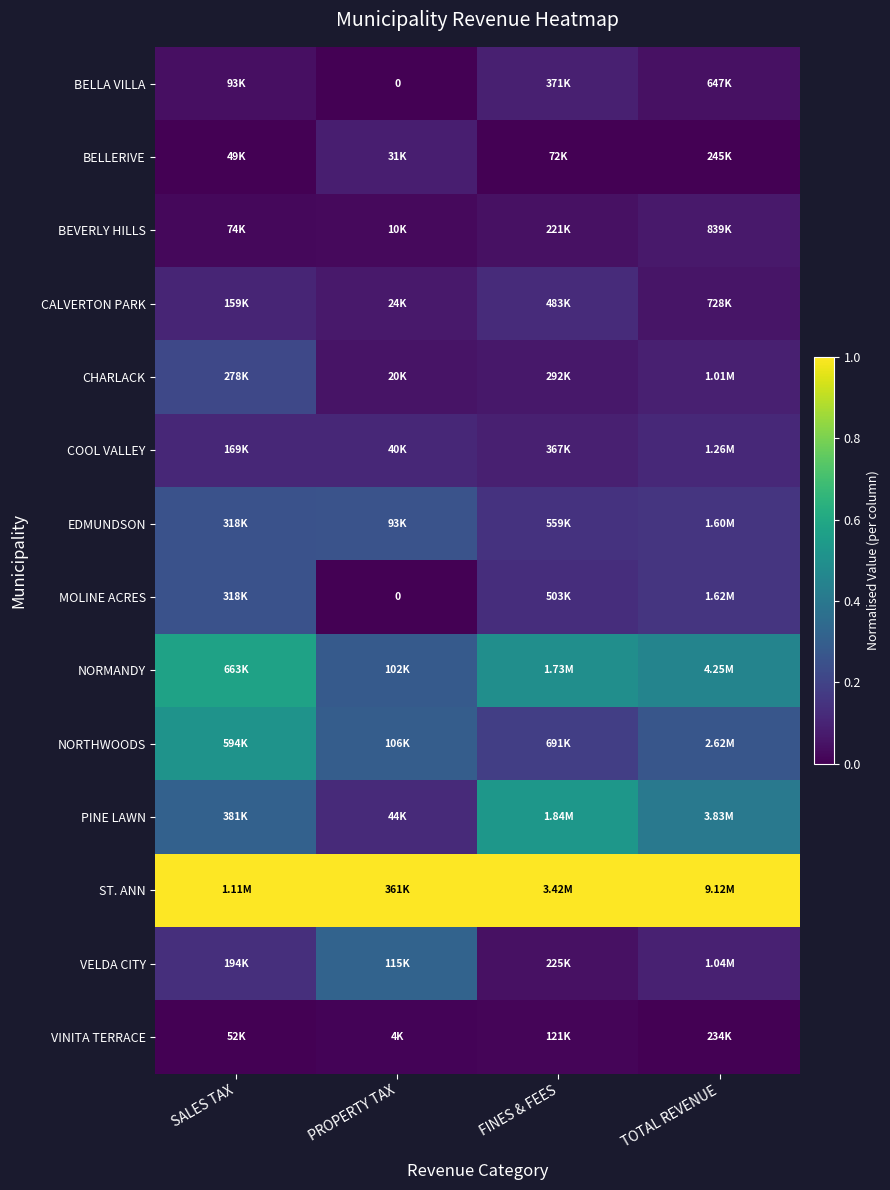

The COOL VALLEY series shows 0.0 at PROPERTY TAX. True or false?

False